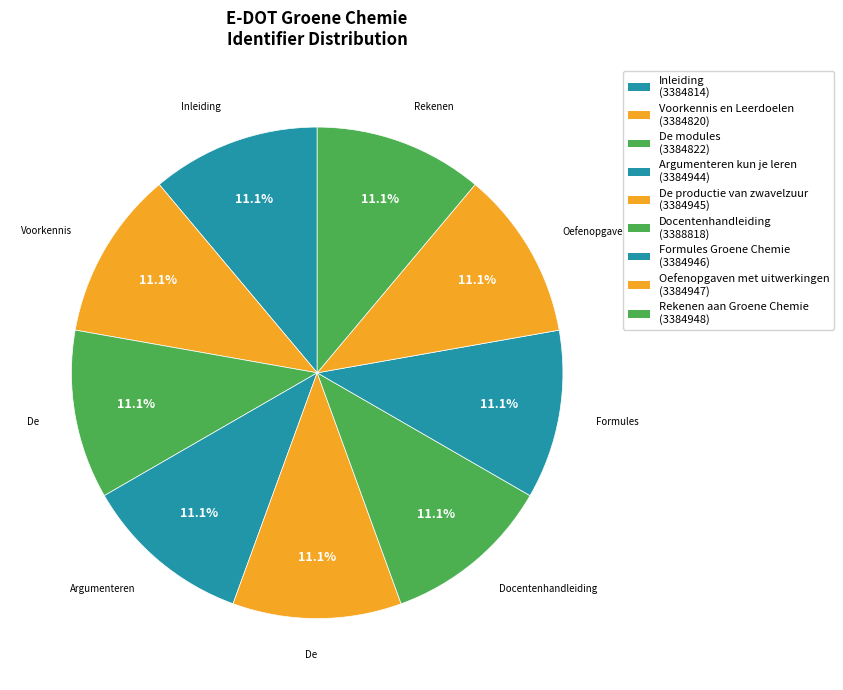

Rank the categories by value from highest to lowest.

Docentenhandleiding, Rekenen aan Groene Chemie, Oefenopgaven met uitwerkingen, Formules Groene Chemie, De productie van zwavelzuur, Argumenteren kun je leren, De modules, Voorkennis en Leerdoelen, Inleiding